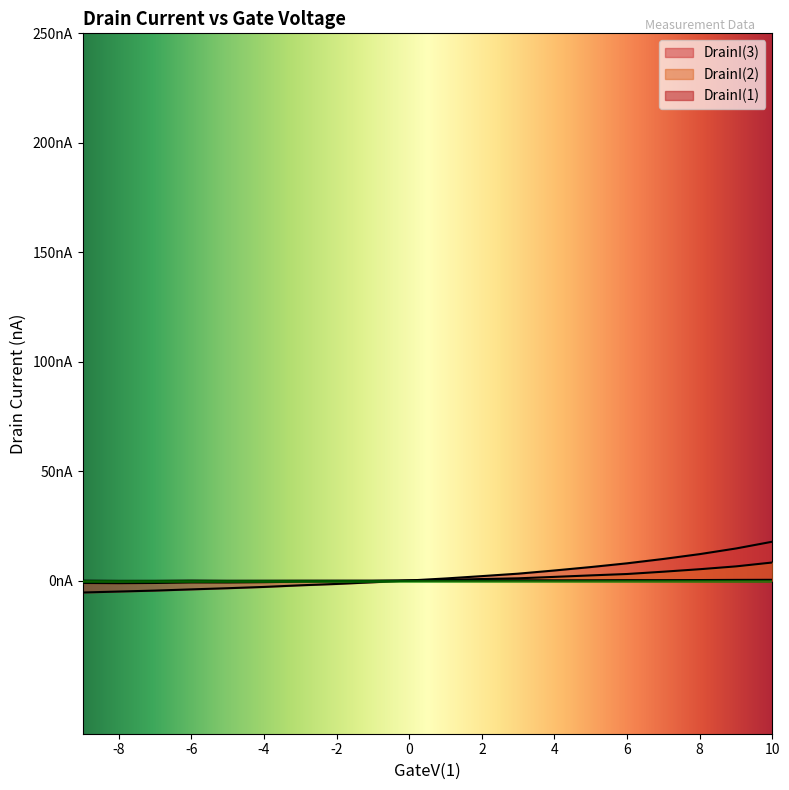

At which category is the sum across all series the highest?

10